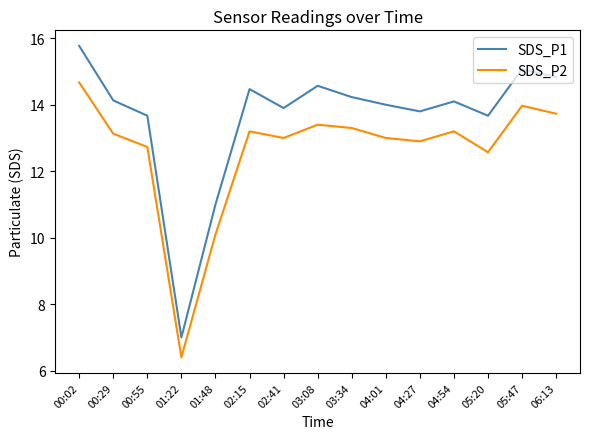

What position from the right is 04:54?

4